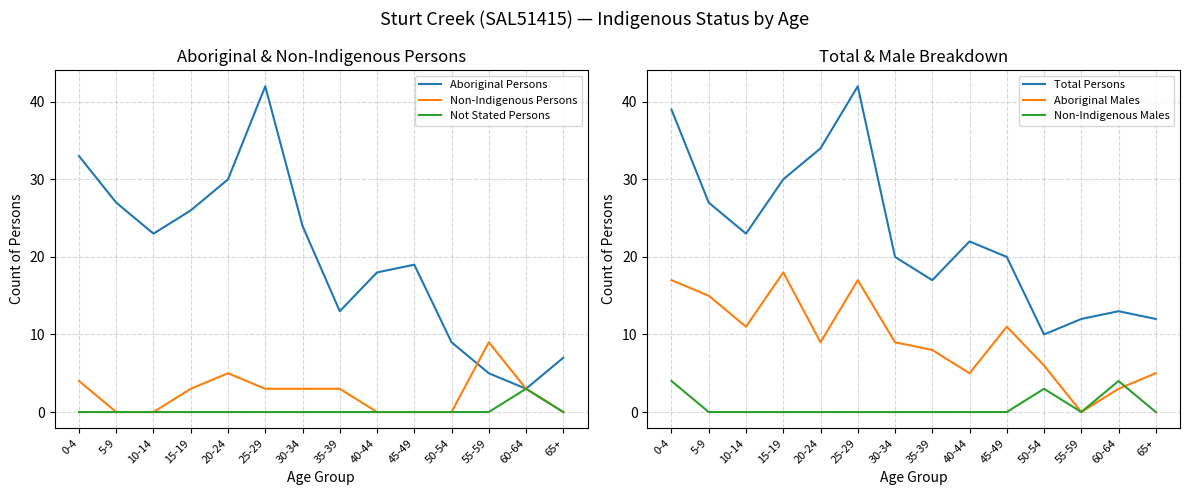

How many lines are shown in the chart?

6